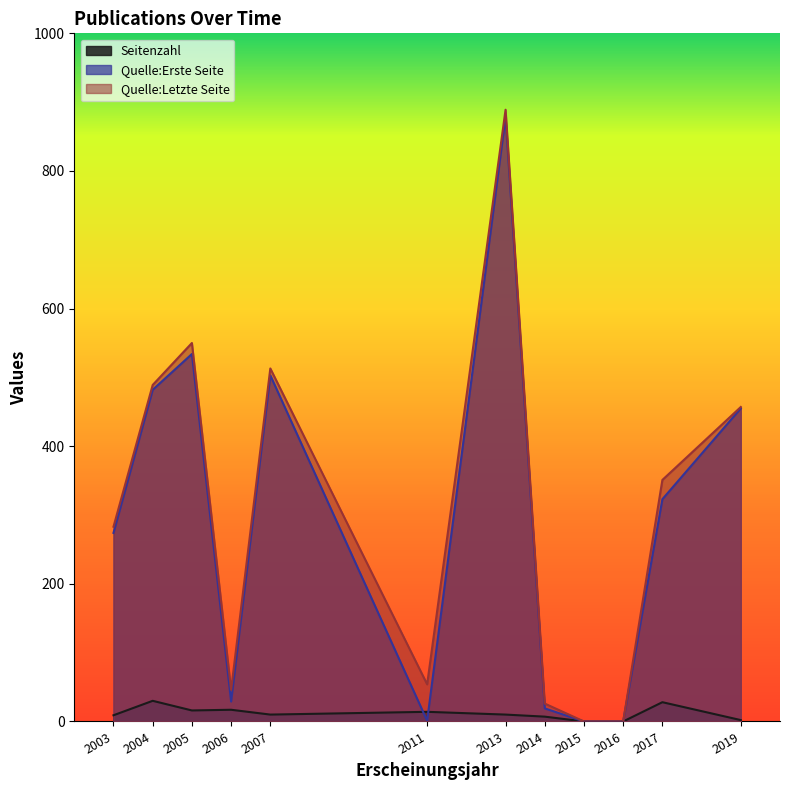

What is the maximum value for Quelle:Letzte Seite?

889